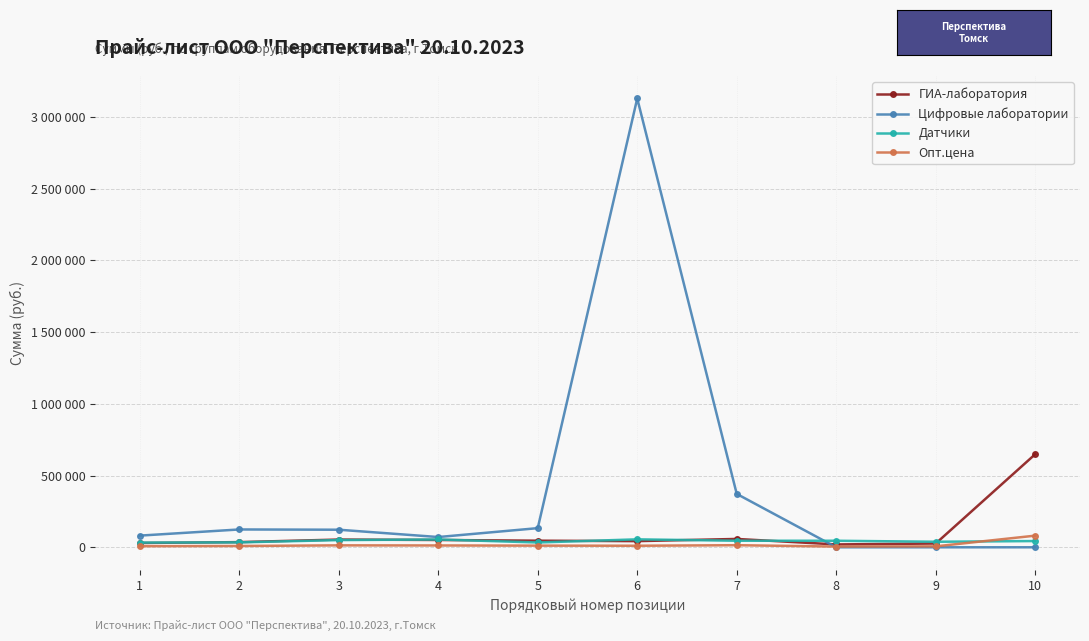

Does the chart have visible grid lines?

Yes